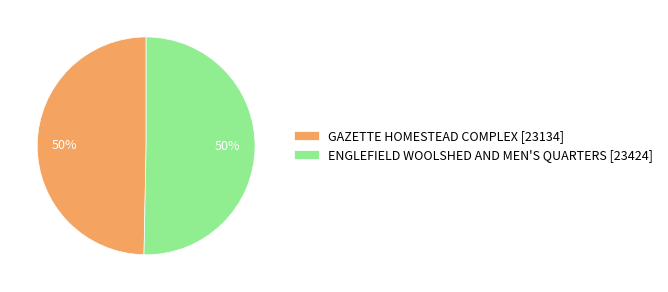

How many segments does this pie chart have?

2